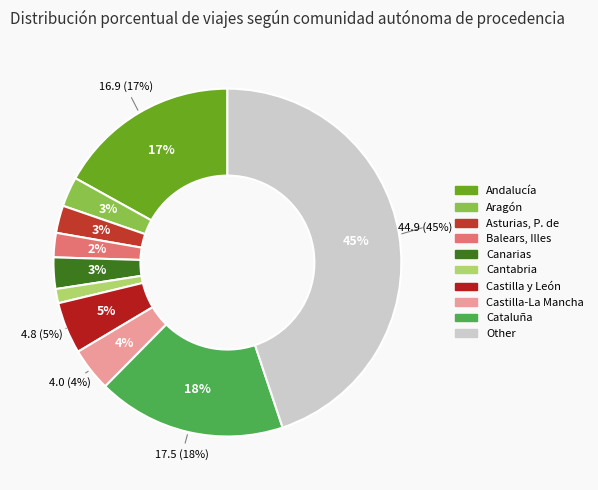

Which category has the smallest portion of the pie?

Cantabria